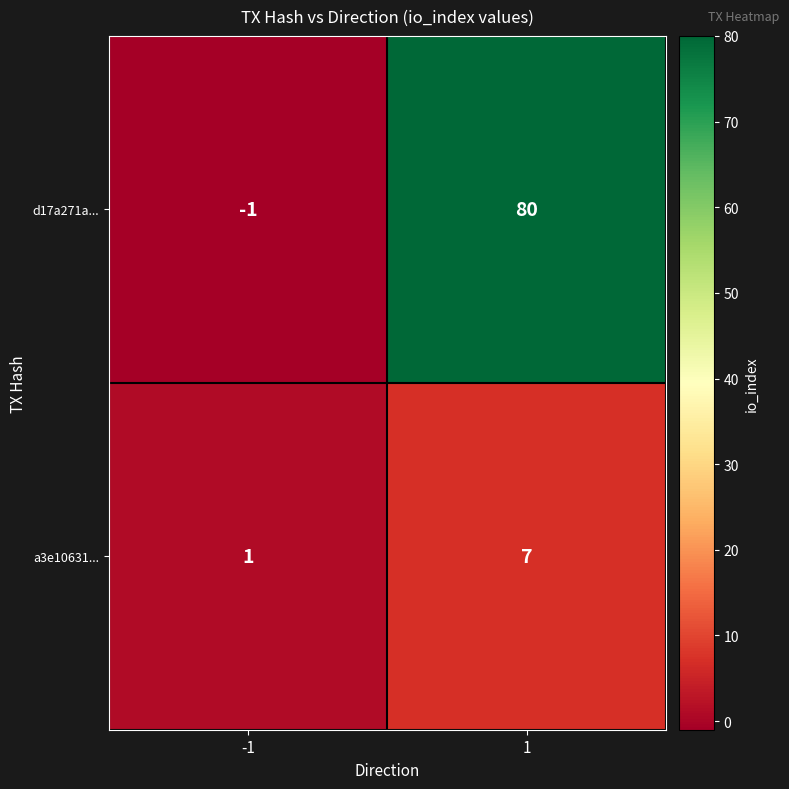

What is the sum of all d17a271a... values?

79